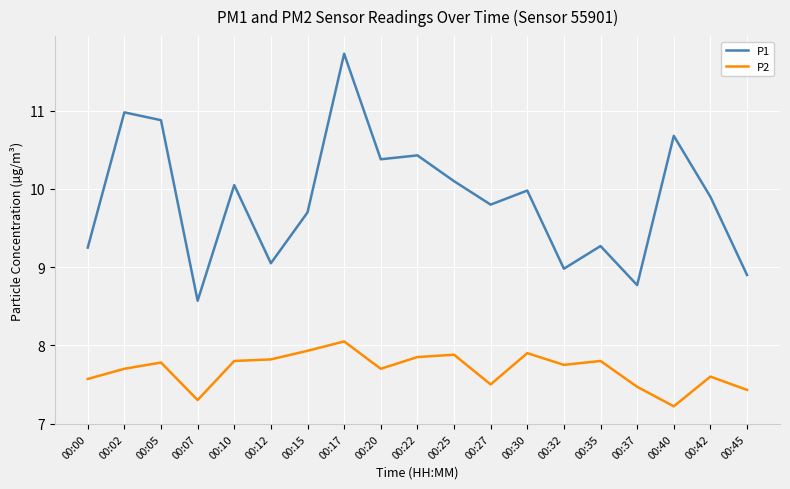

Which series has the widest spread of values?

P1